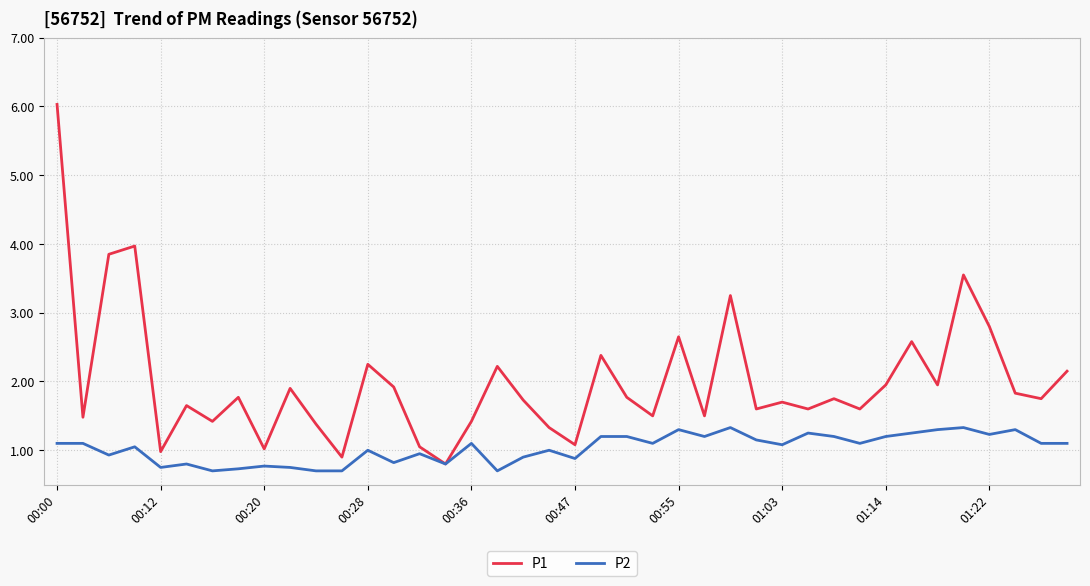

Rank the series by their maximum value, from lowest to highest.

P2, P1